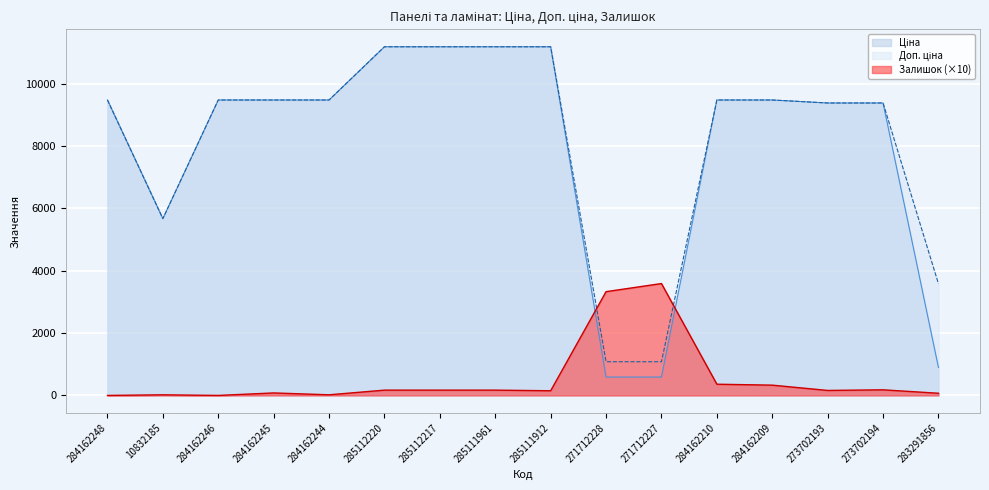

Reading right to left, what are all the values shown in this chart?

Ціна: 895.9	9384.0	9384.0	9480.1	9480.1	589.9	589.9	11188.2	11188.2	11188.2	11188.2	9480.1	9480.1	9480.1	5673.8	9480.1
Доп. ціна: 3583.6	9384.0	9384.0	9480.1	9480.1	1081.7	1081.7	11188.2	11188.2	11188.2	11188.2	9480.1	9480.1	9480.1	5673.8	9480.1
Залишок: 70.0	180.0	160.0	330.0	360.0	3590.0	3330.0	150.0	170.0	170.0	170.0	20.0	80.0	0.0	20.0	0.0